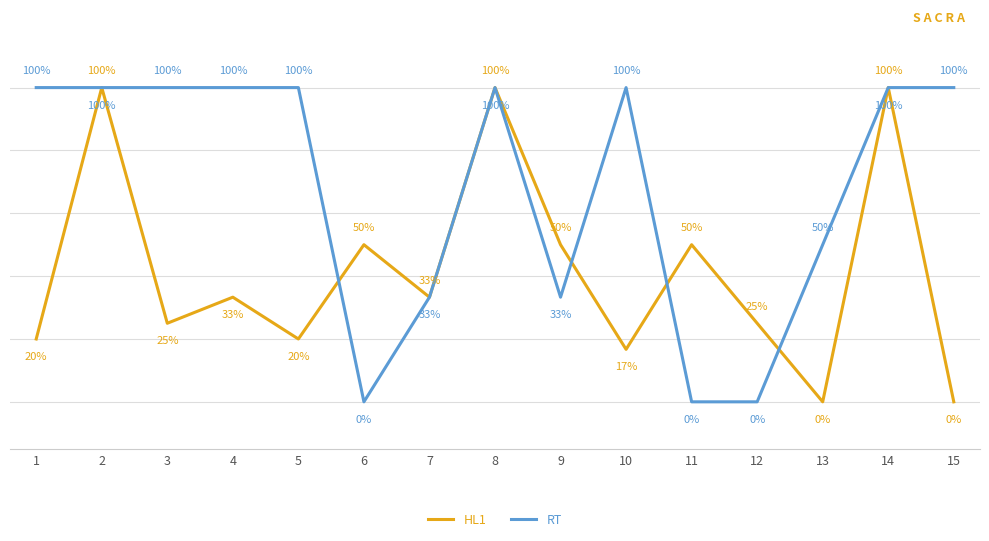

Which series has the largest total across all categories?

RT